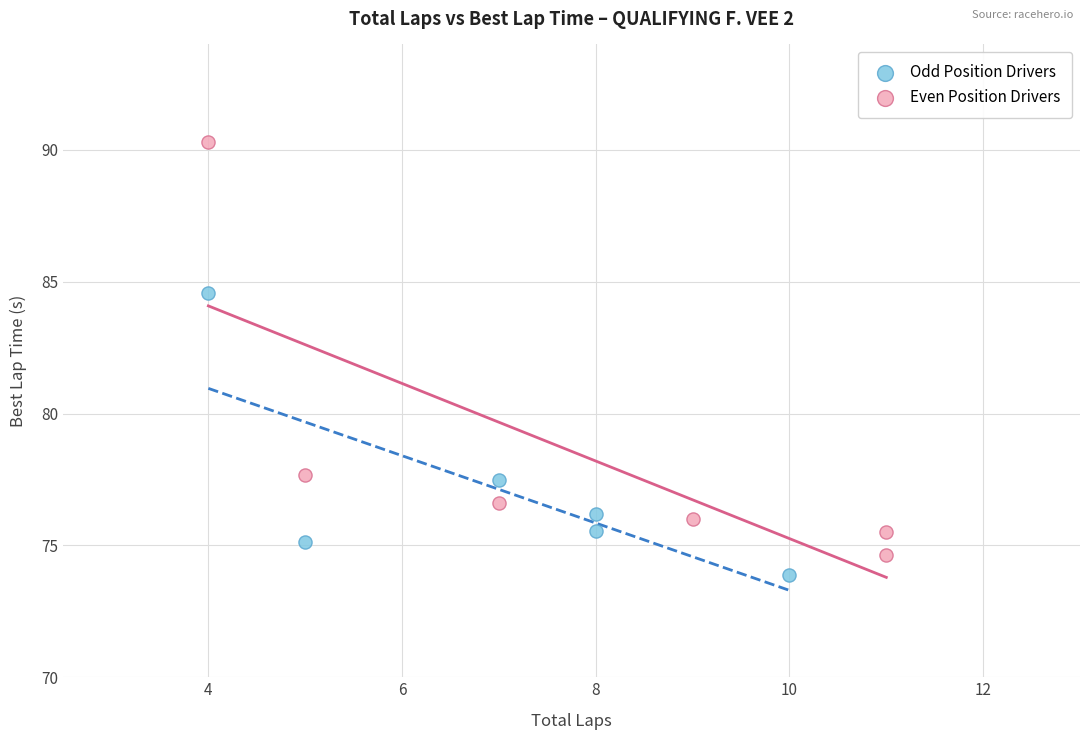

Which series has the largest Y range (max minus min)?

Even Position Drivers